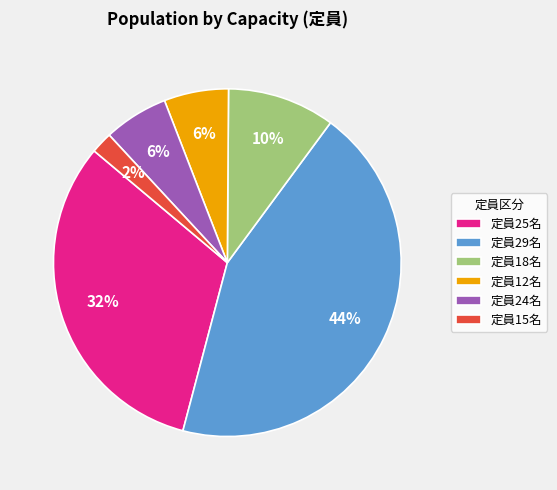

Is it true that 定員25名 is 32% of the pie?

True